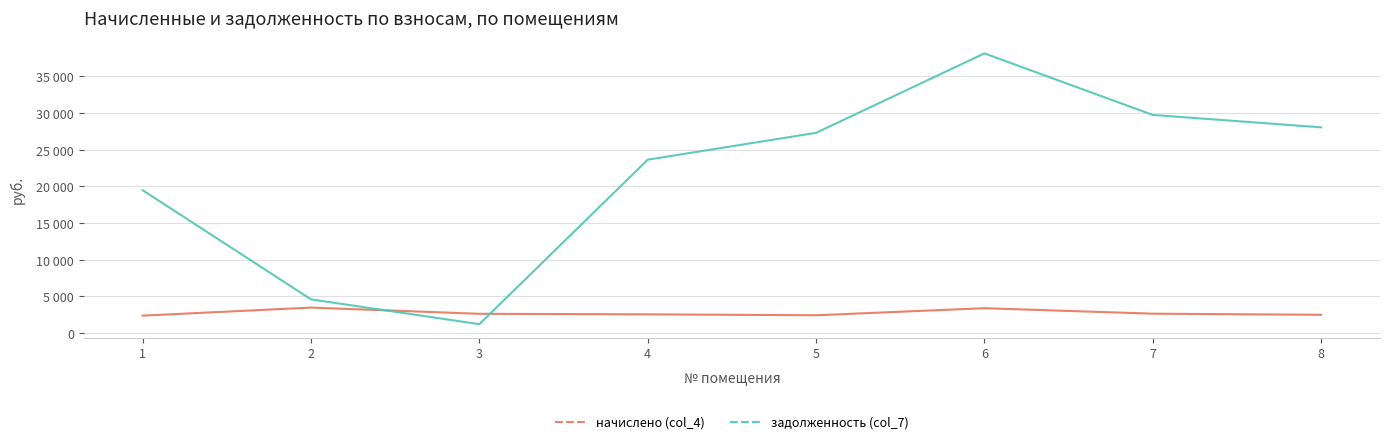

Is the value of начислено (col_4) at 6 greater than the value of задолженность (col_7) at 2?

No